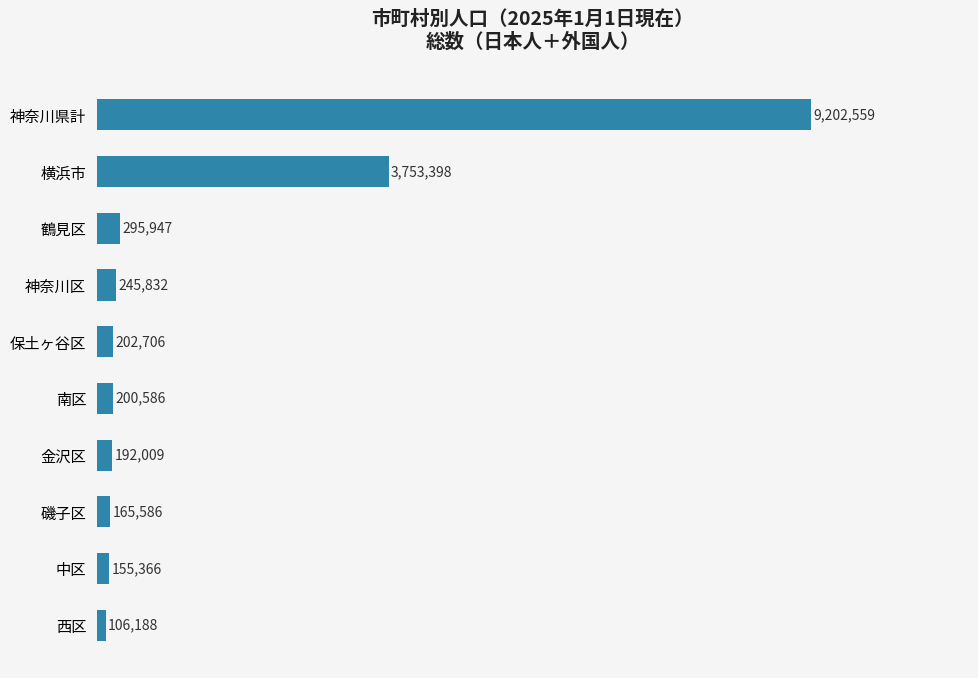

Rank the categories by value from lowest to highest.

西区, 中区, 磯子区, 金沢区, 南区, 保土ヶ谷区, 神奈川区, 鶴見区, 横浜市, 神奈川県計